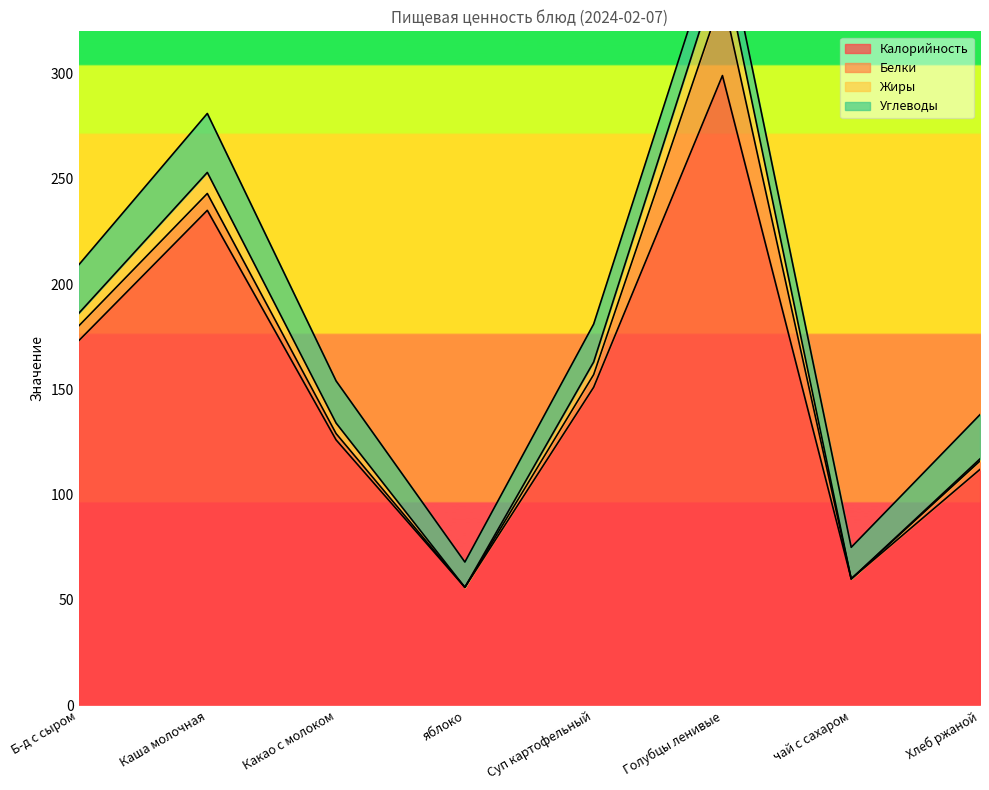

Is it true that Калорийность equals 204 at Какао с молоком?

False